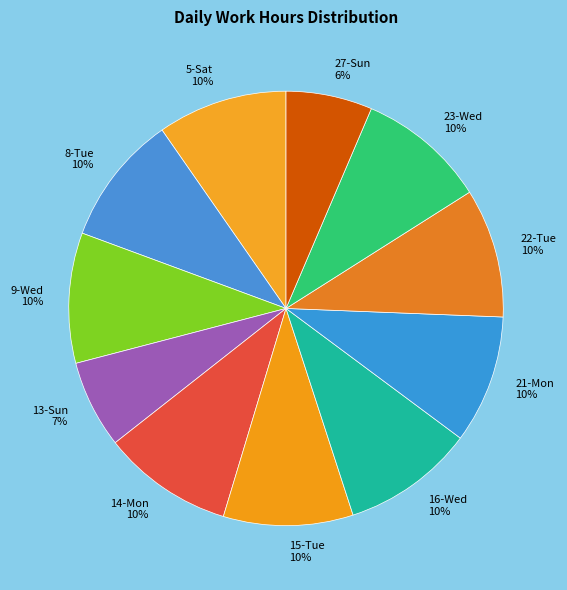

True or false: 27-Sun 6% accounts for 6% of the total.

True